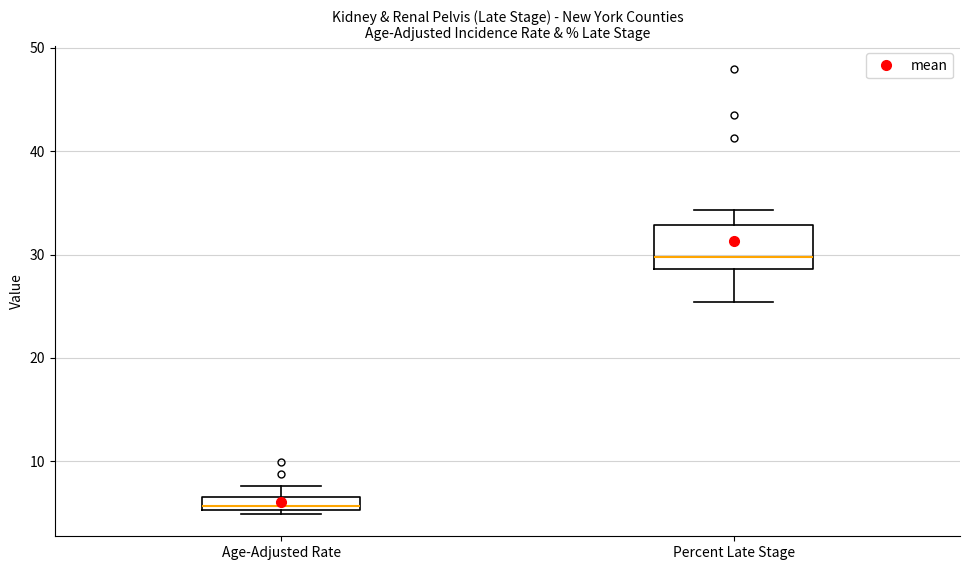

Comparing the boxes themselves (not the whiskers), which one is the tallest?

Percent Late Stage